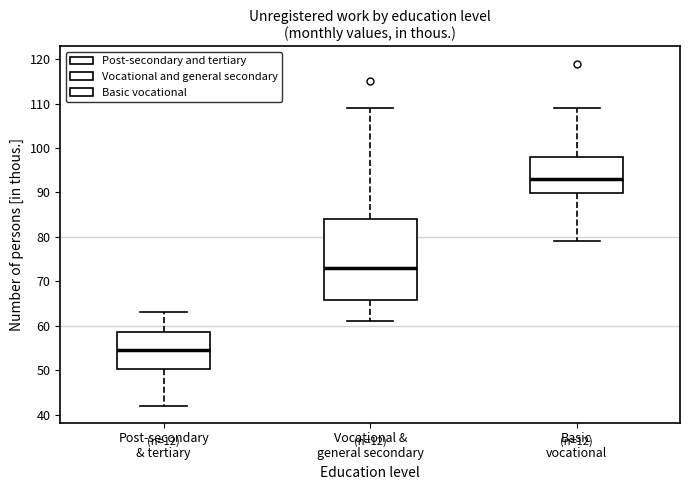

Where does the upper whisker of the box for Post-secondary & tertiary end on the y-axis? The values are not printed on the chart, so give them approximately, as read against the axis.

63